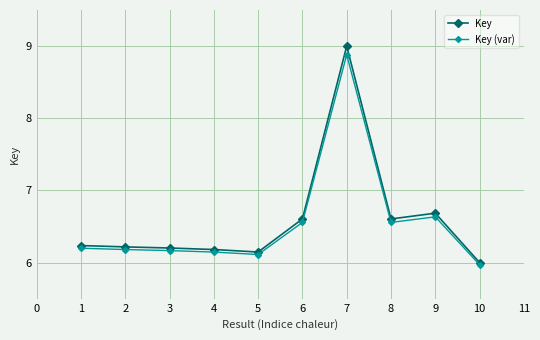

Which category has the lowest value across all series?

10